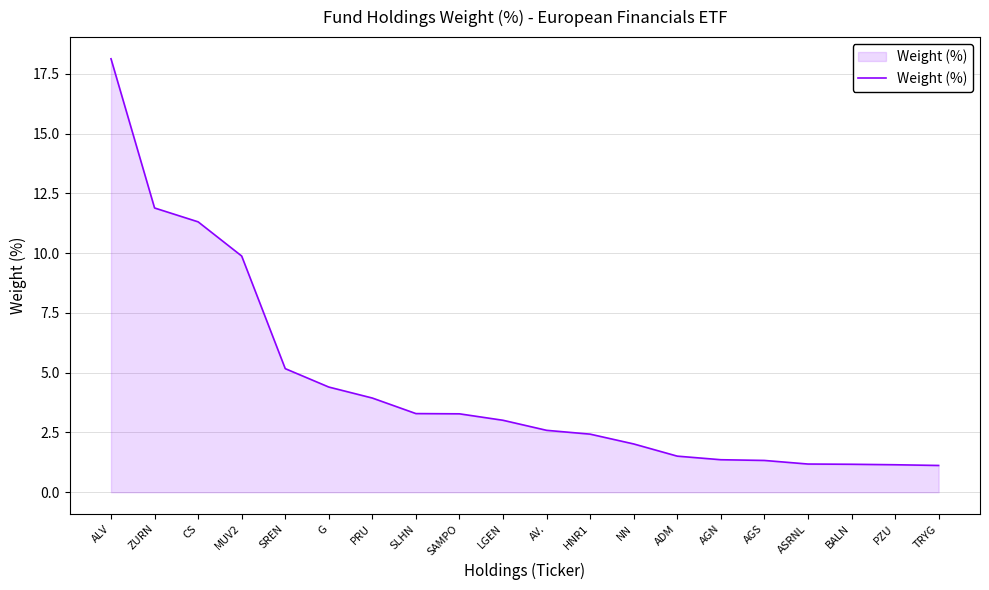

How many series are shown in this chart?

1